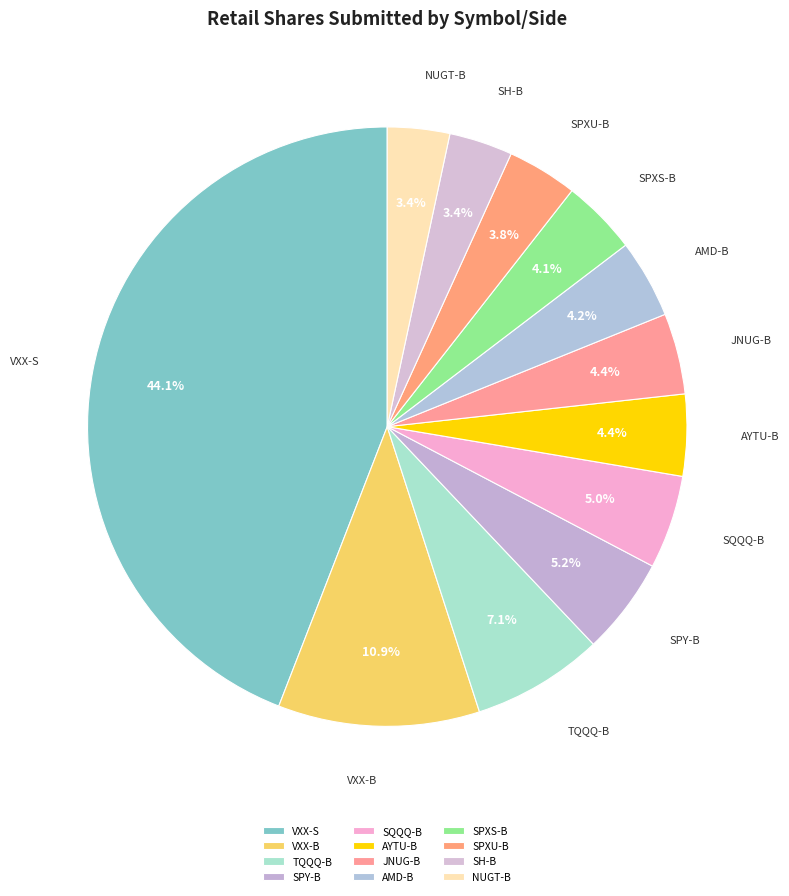

To the nearest percent, what percentage of the pie is AYTU-B?

4%